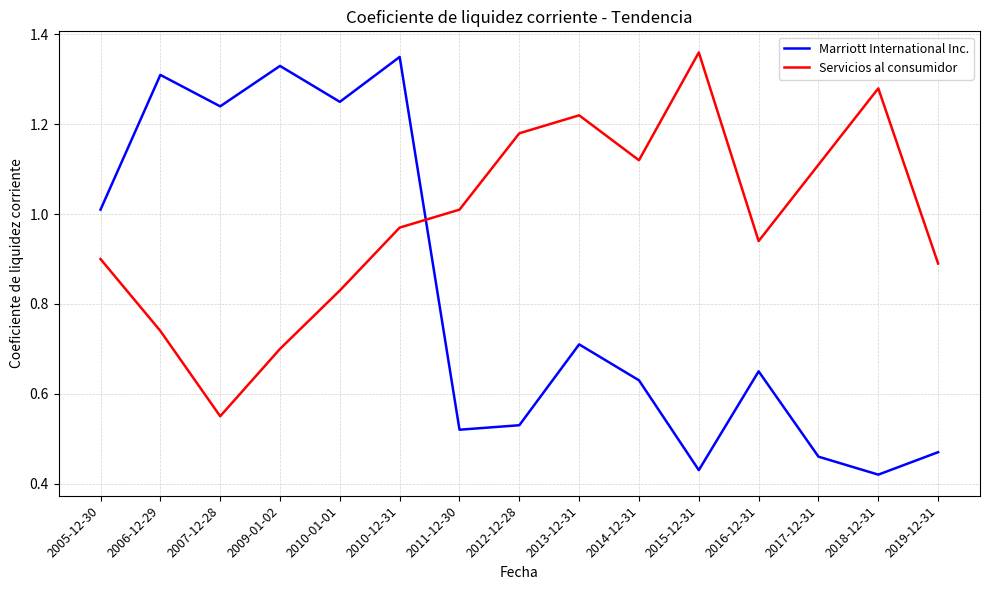

Which series has the widest spread of values?

Marriott International Inc.